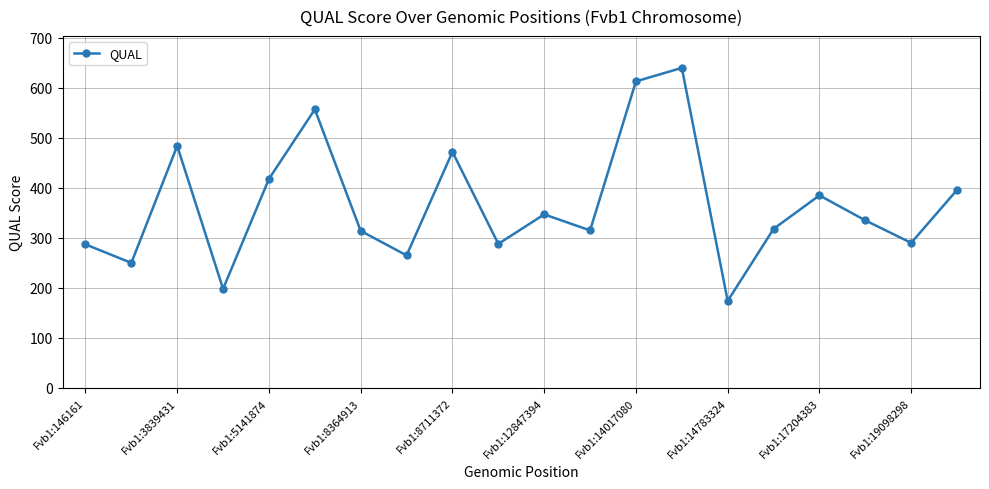

What is the maximum value shown in the chart?

639.9